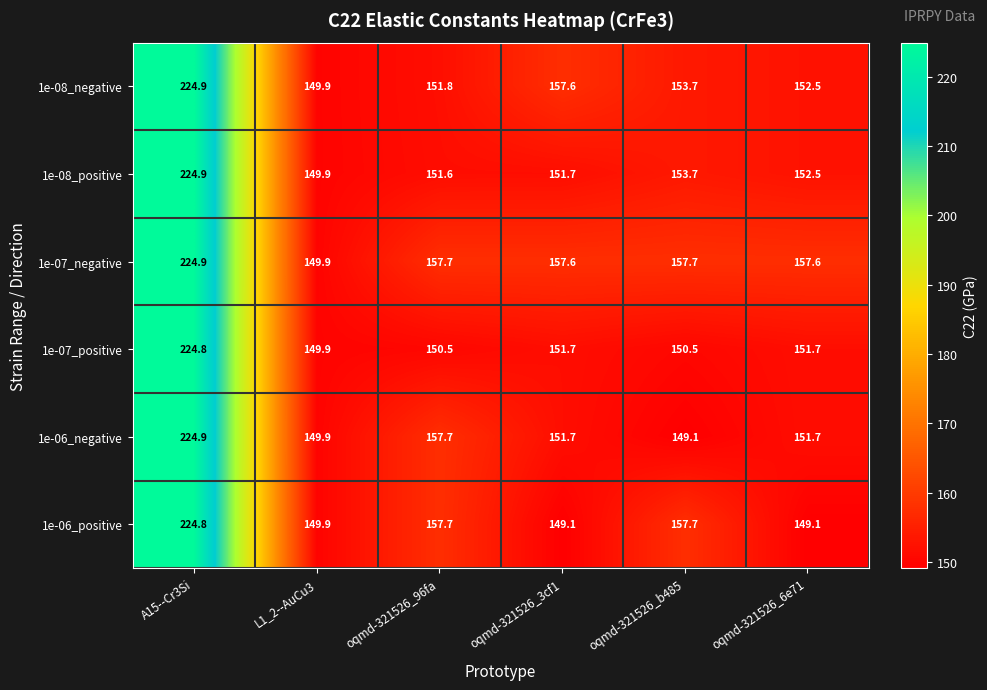

How many data points in 1e-06_positive are above 157?

3